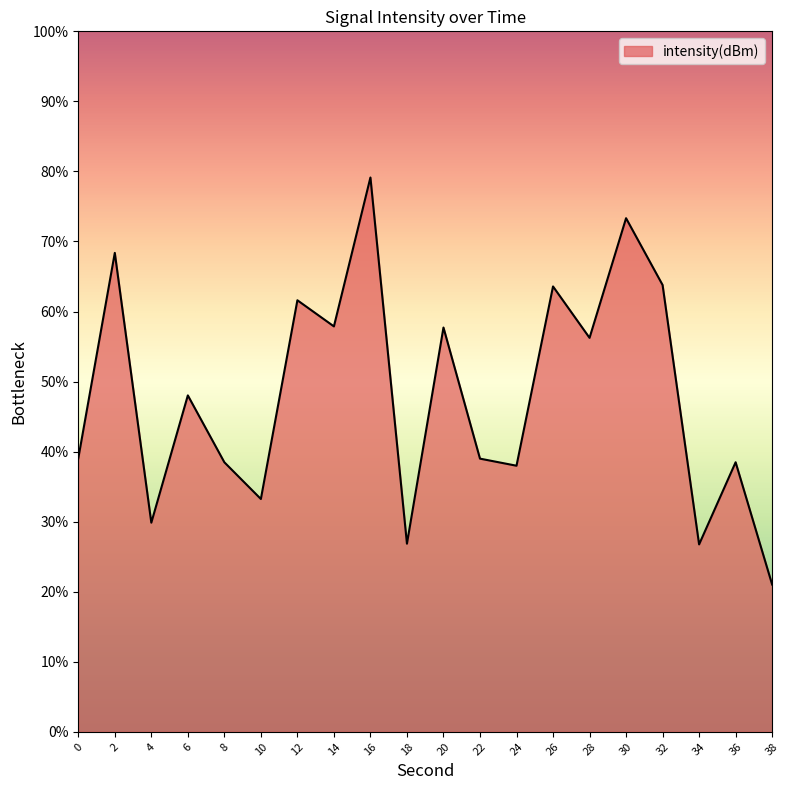

What is the minimum value shown in the chart?

21.0